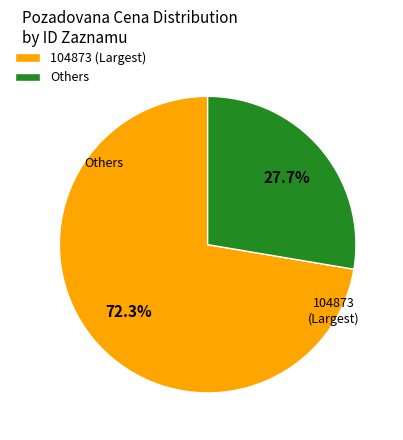

Which category has the biggest portion of the pie?

104873 (Largest)